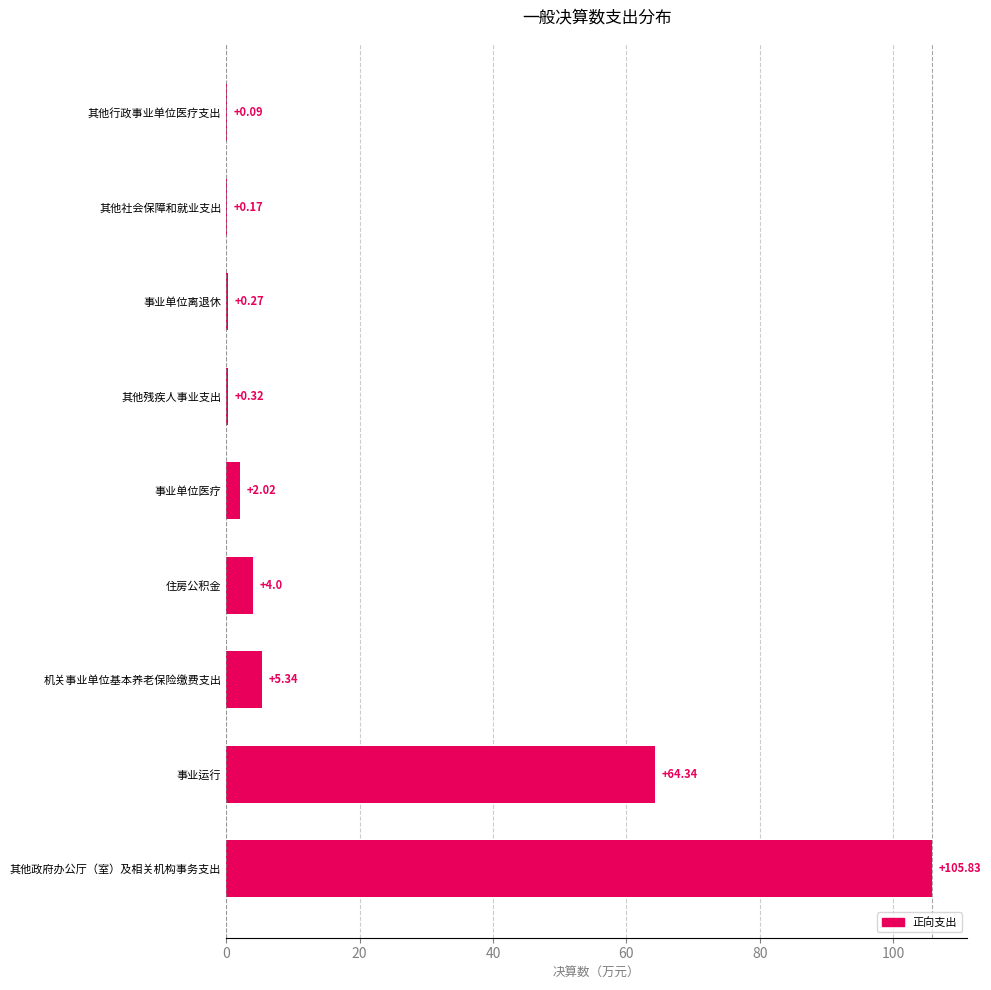

What is the sum of the values at 其他行政事业单位医疗支出 and 事业单位离退休?

0.4